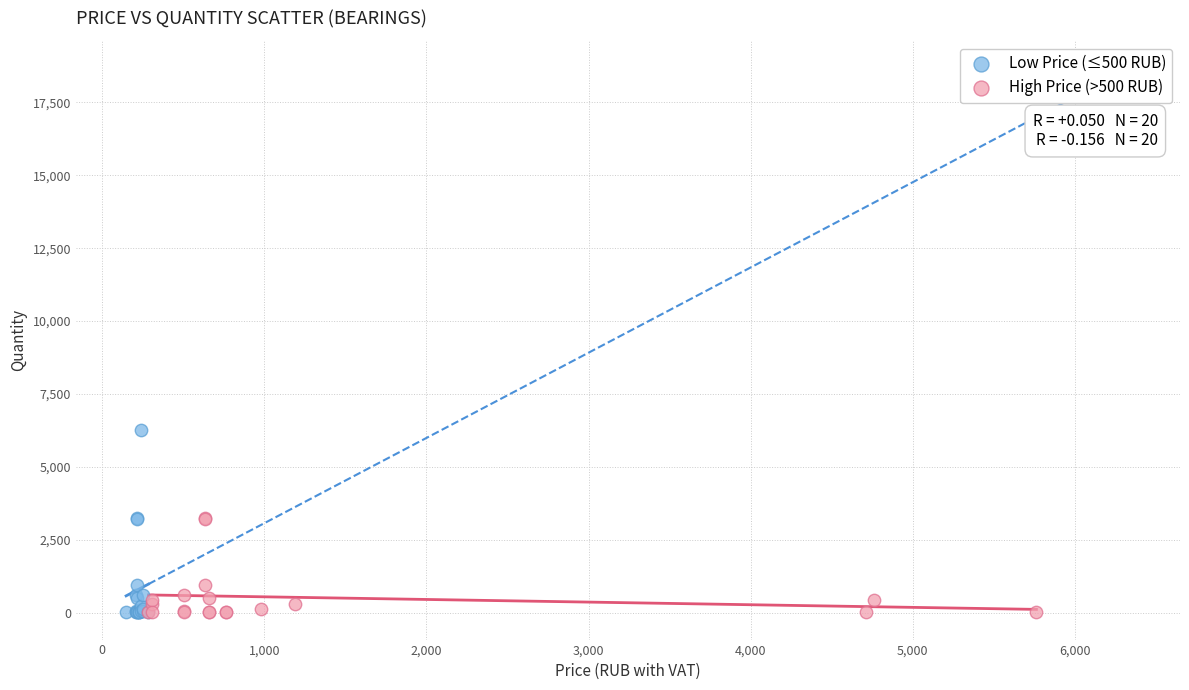

Which series contains the highest Y value?

Low Price (≤500 RUB)